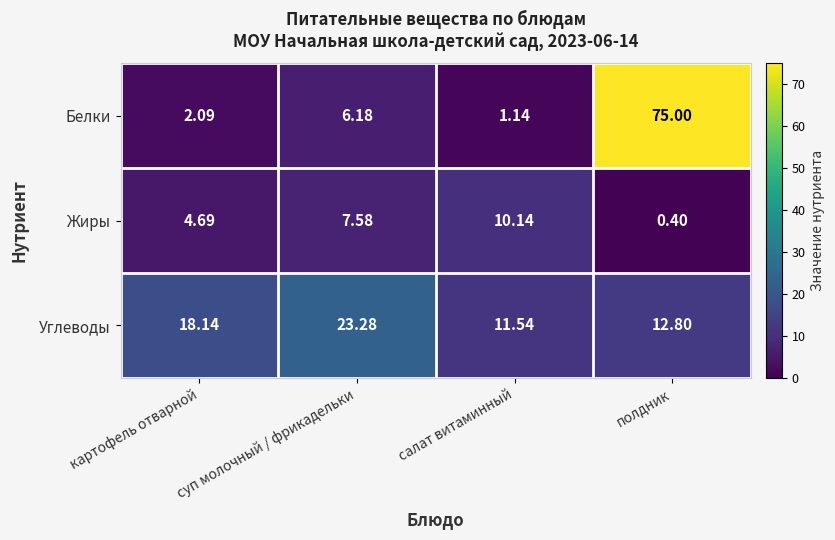

Between салат витаминный and полдник, which series saw the biggest shift?

Белки